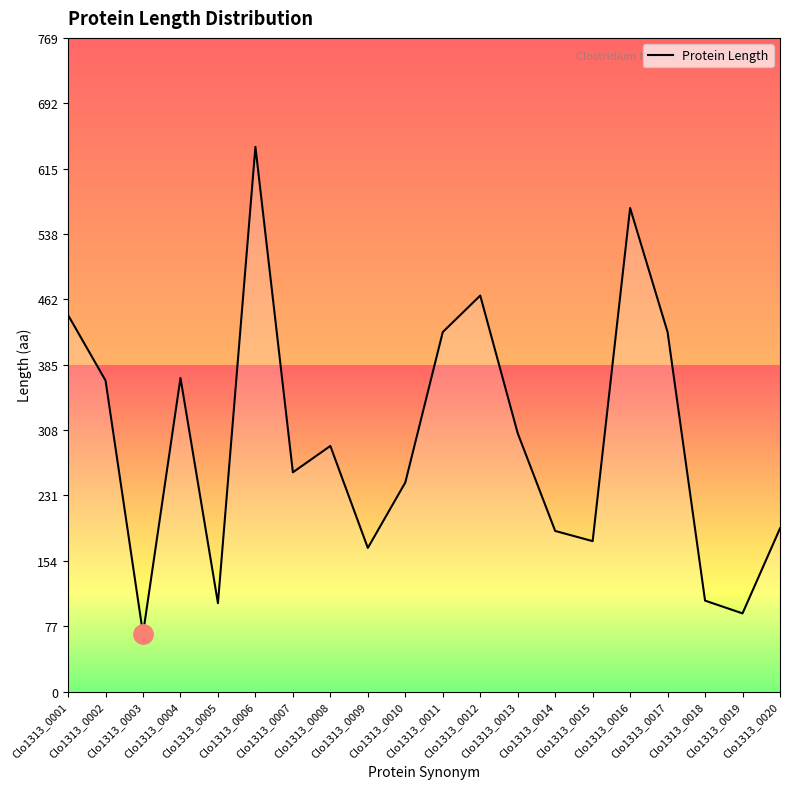

What is the difference between the maximum and minimum values?

573